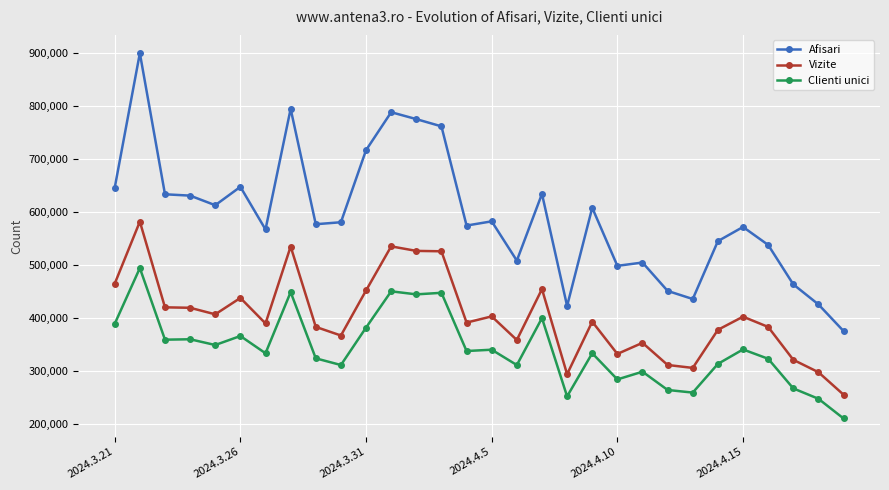

Which series has the largest range (max minus min)?

Afisari